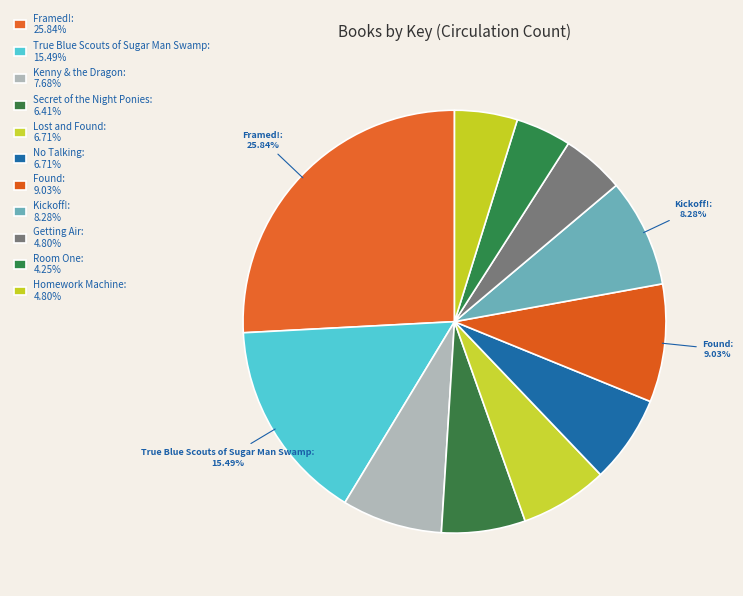

Which slice is the largest?

Framed!